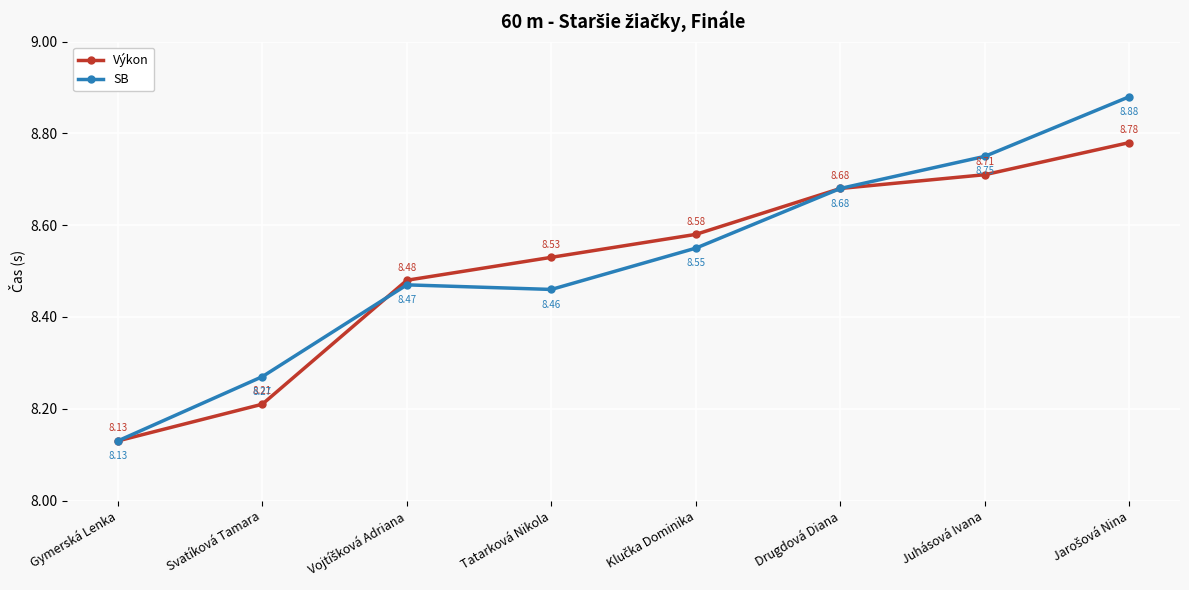

What is the difference between the second highest and minimum values in the SB series?

0.6